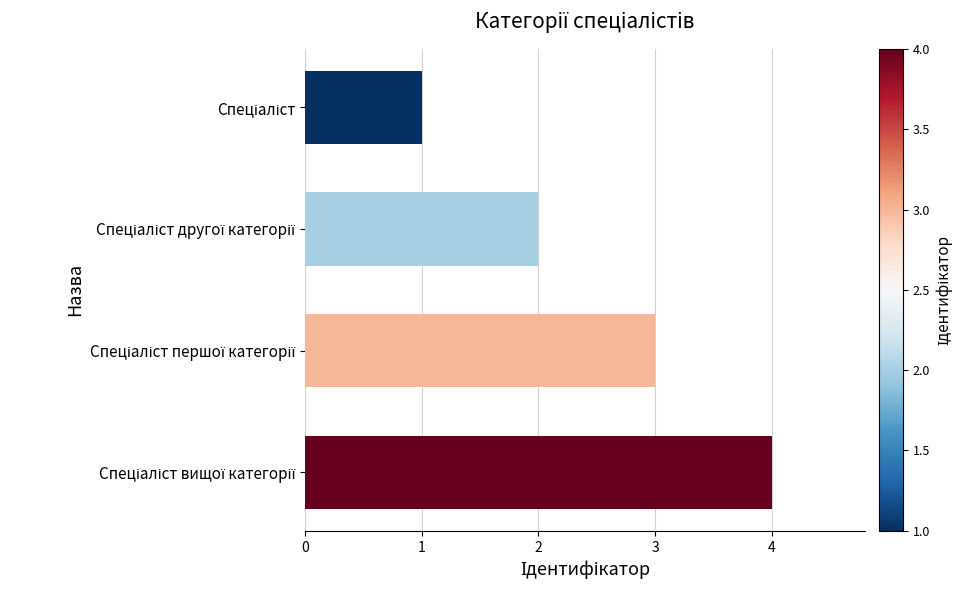

What is the maximum value shown in the chart?

4